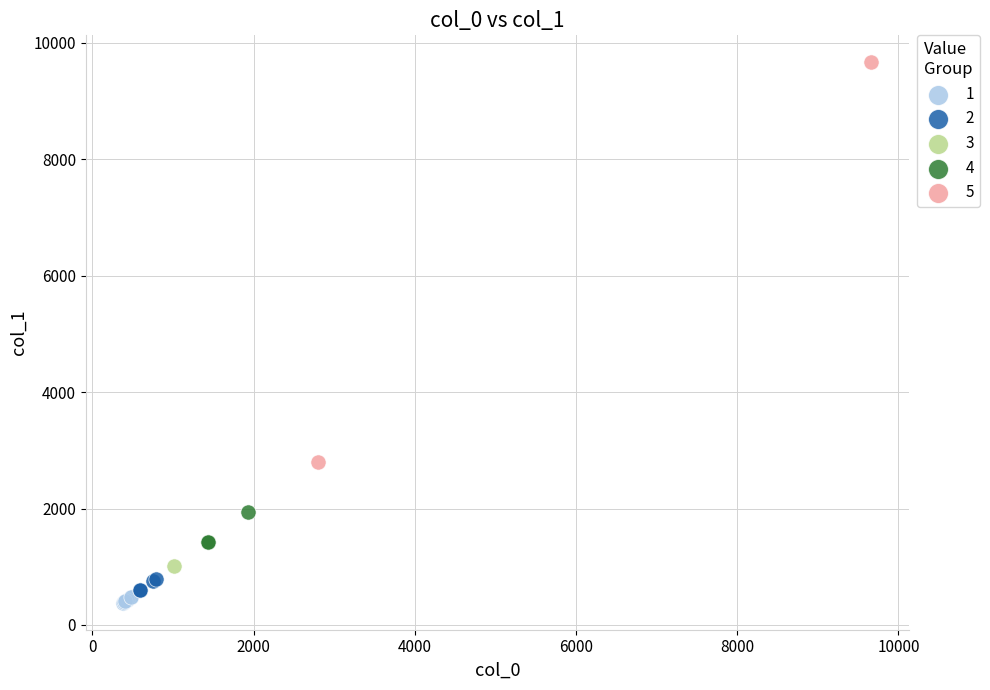

Which series reaches the minimum Y coordinate?

1